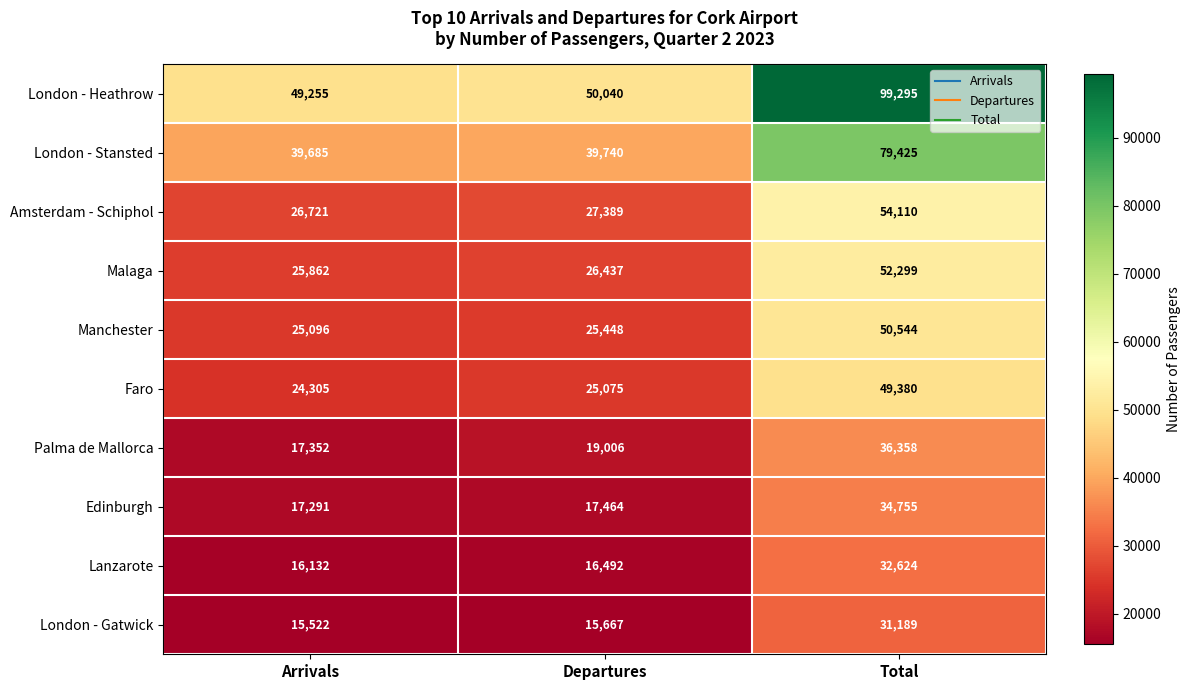

Which label corresponds to the smallest value in the chart?

Arrivals